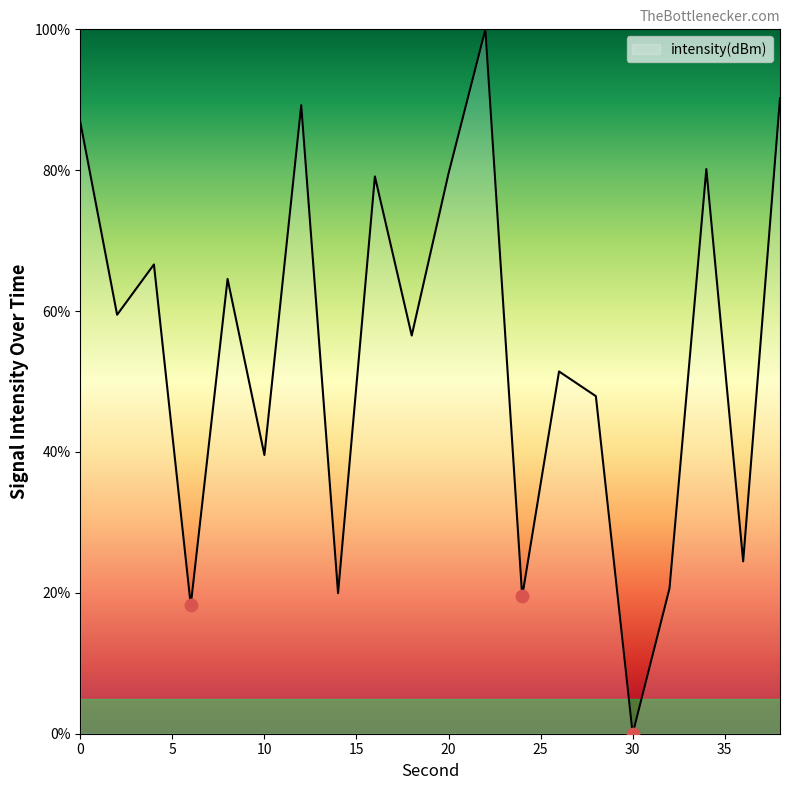

What is the difference between the maximum and minimum values?

100.0